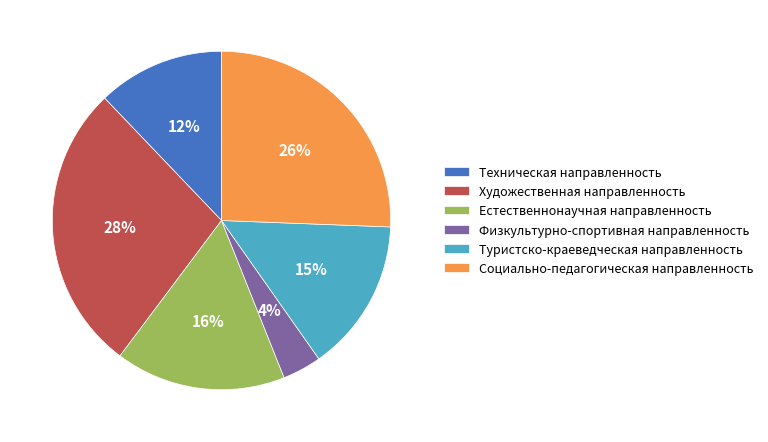

Combined, do Физкультурно-спортивная направленность and Социально-педагогическая направленность account for over 50%?

No